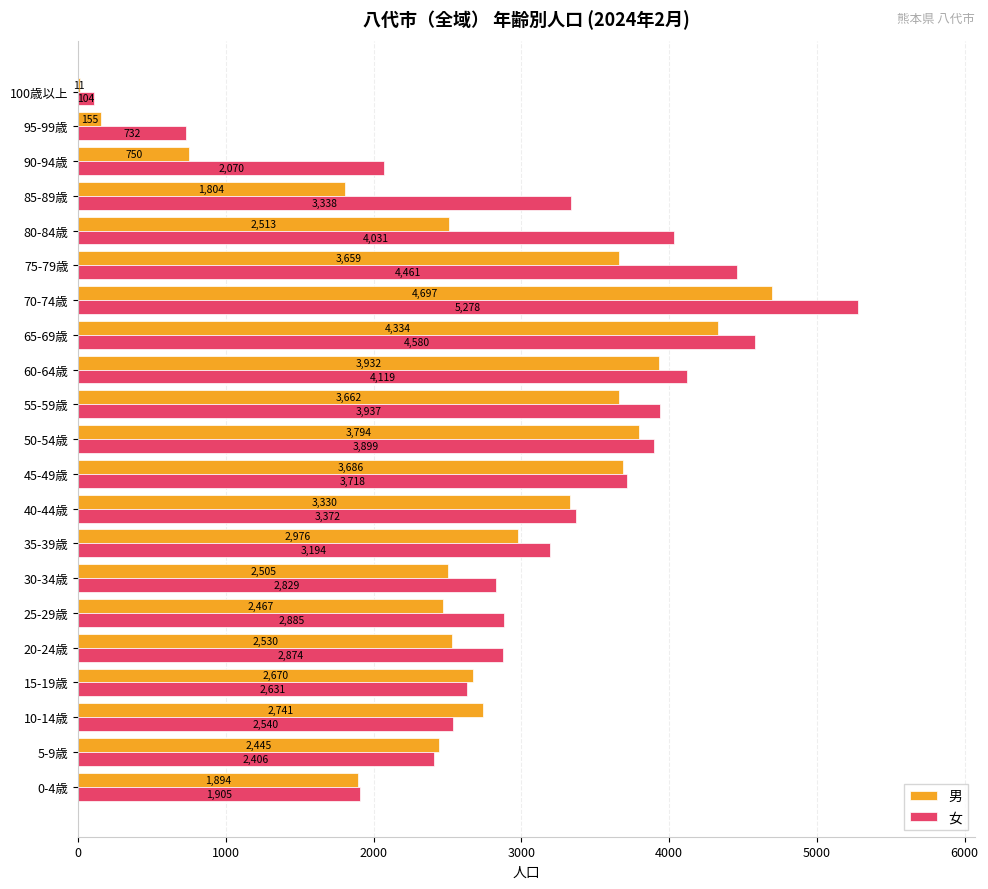

What is the sum of all 女 values?

64903